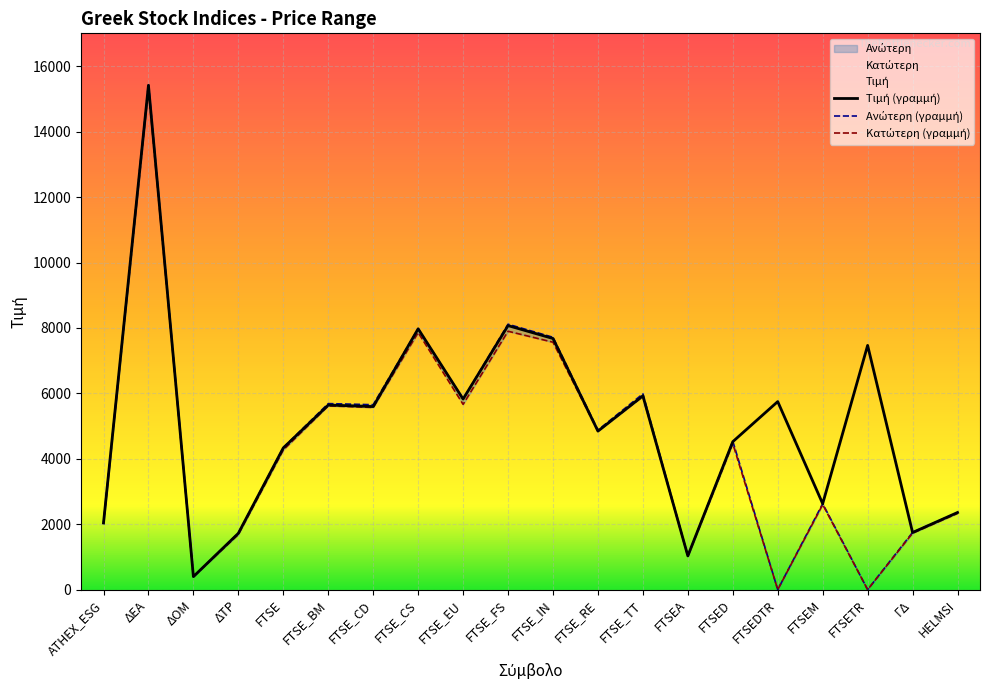

What are all the series names shown in the legend?

Τιμή, Ανώτερη, Κατώτερη